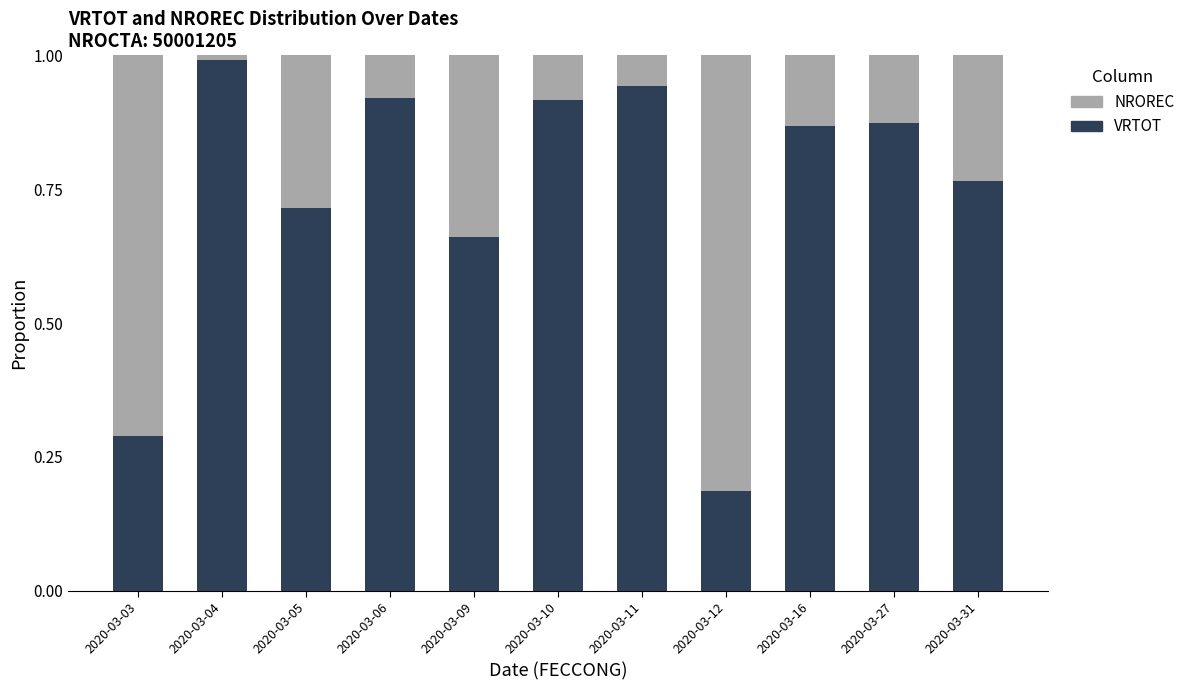

The value of VRTOT at 2020-03-27 is 1.2. True or false?

False